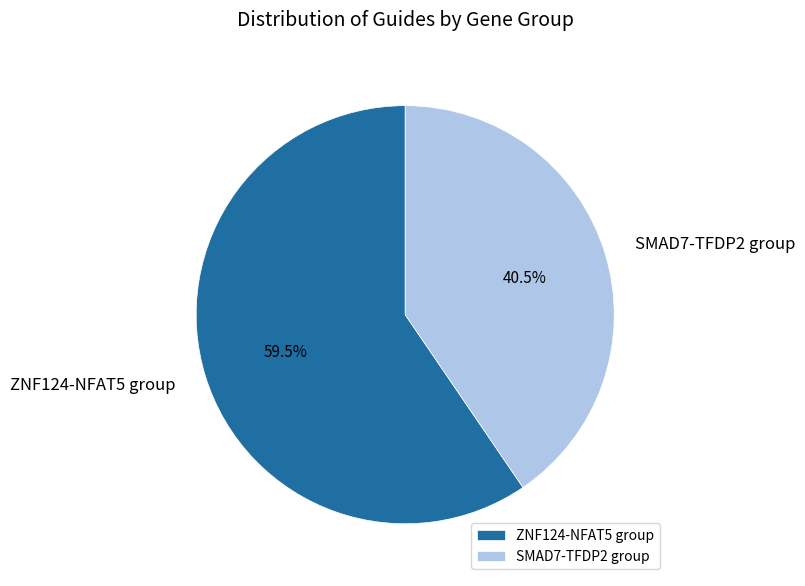

Do SMAD7-TFDP2 group and ZNF124-NFAT5 group together represent more than half of the pie?

Yes